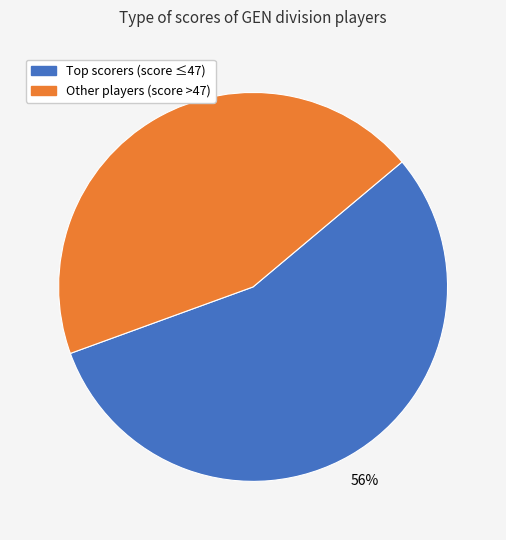

To the nearest percent, what is the average slice percentage?

50%